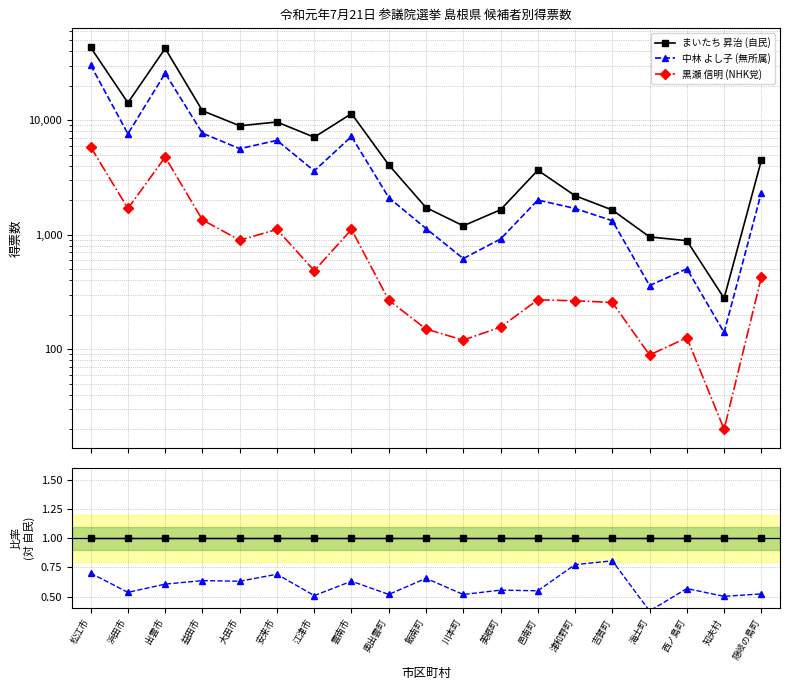

Which series changed the most between 川本町 and 知夫村?

黒瀬 信明 (NHK党)